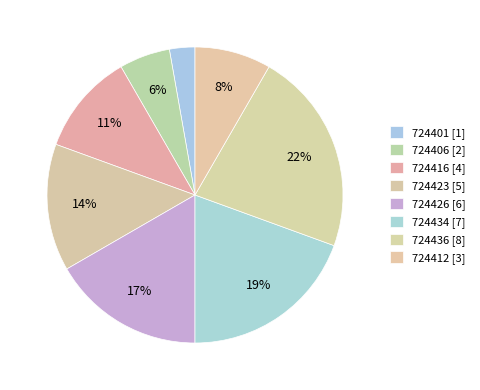

Count the number of slices in the pie.

8